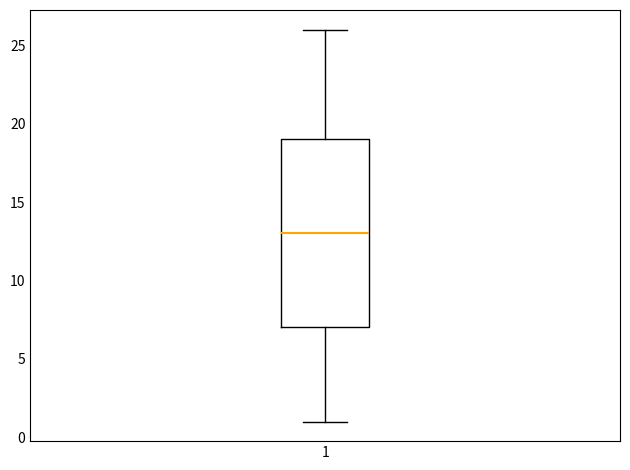

Transcribe this box plot: give where the median line is, the range the box spans, and where the two whiskers end, as read against the y-axis. The values are not printed on the chart, so give them approximately, as read against the axis.

median 13, box 7 to 19, whiskers 1 to 26